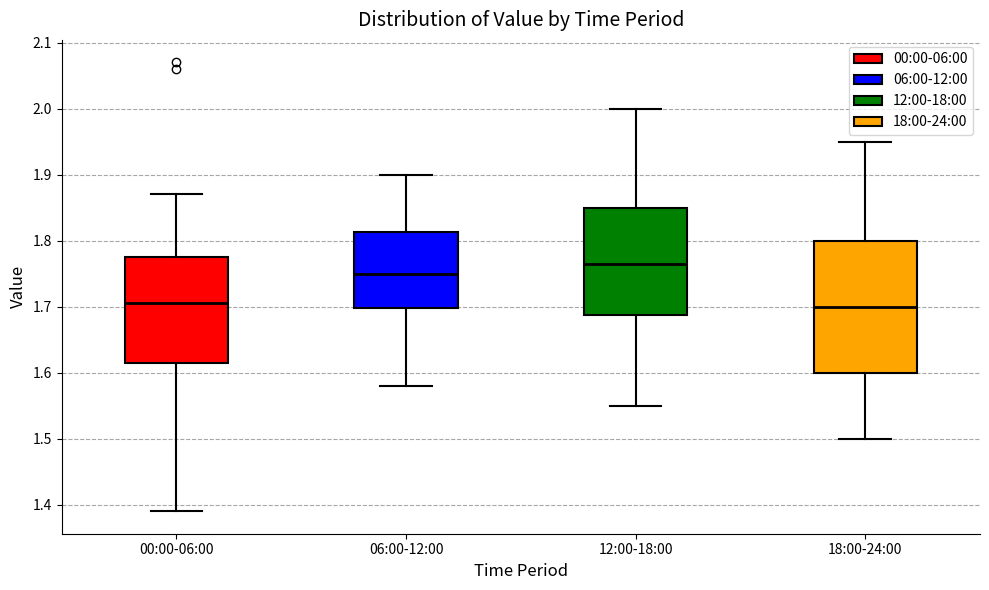

Comparing the boxes themselves (not the whiskers), which one is the tallest?

18:00-24:00